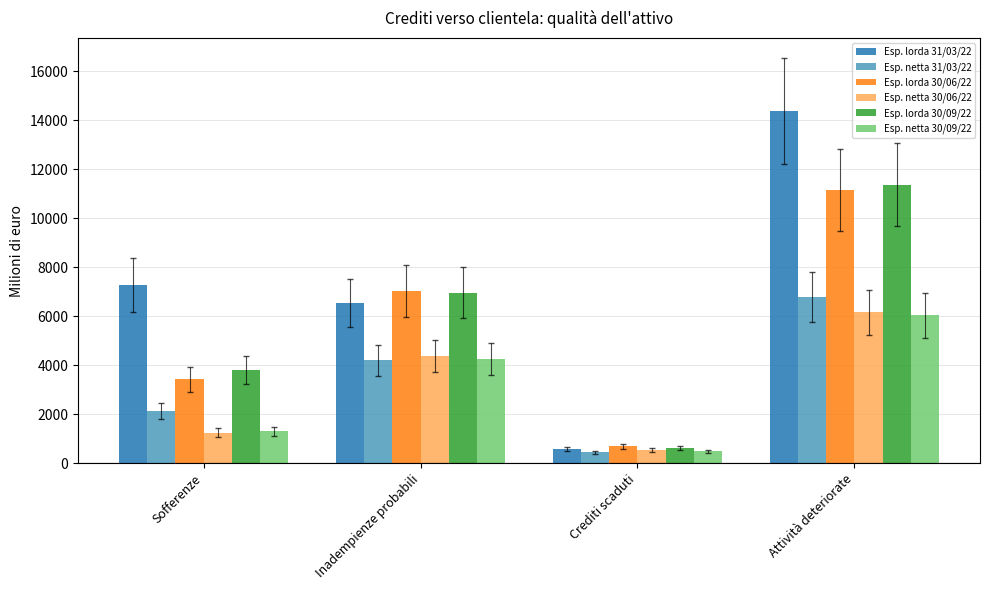

Does the chart contain any negative values?

No